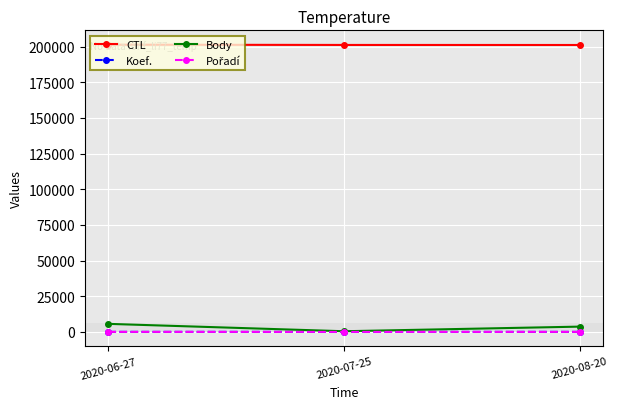

What is the maximum value shown in the chart?

201329